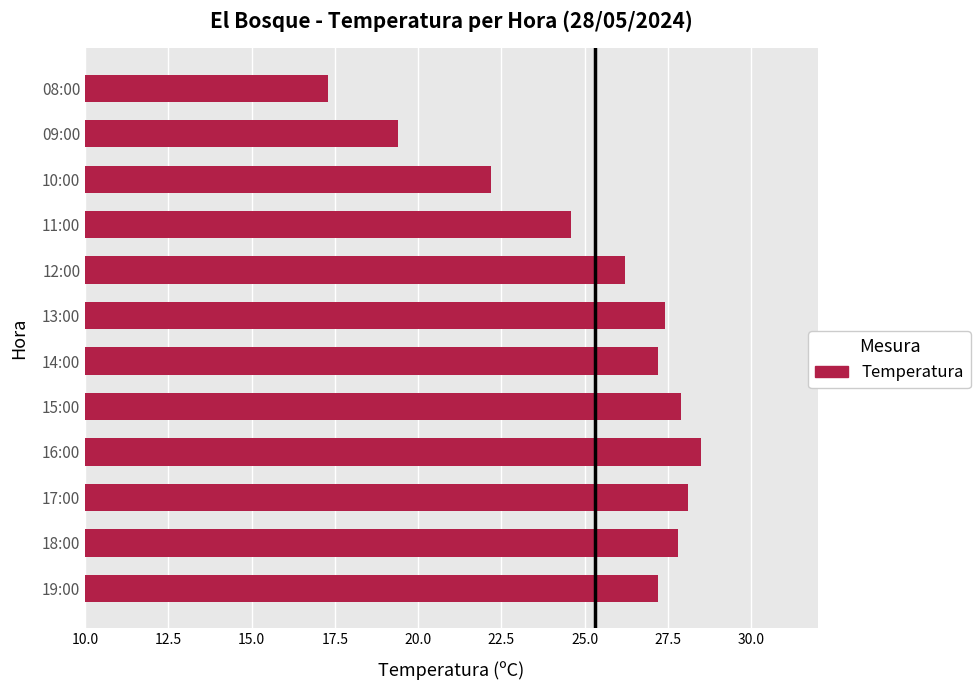

How many categories are shown in the chart?

12